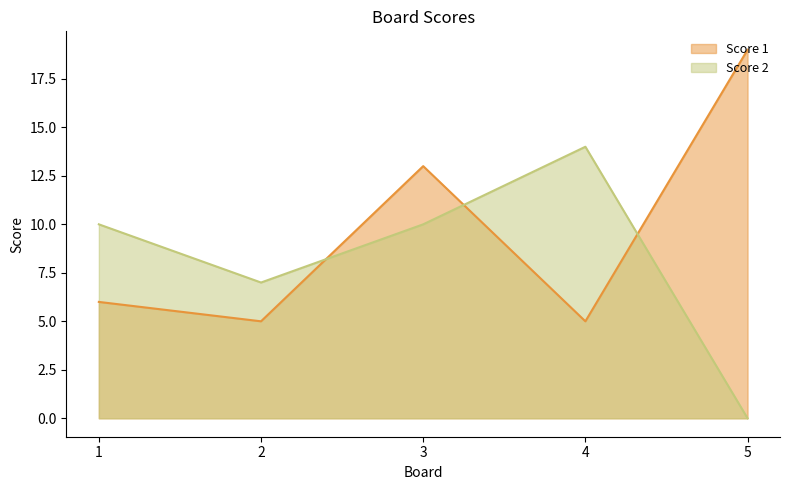

Reading left to right, what are all the values shown in this chart?

Score 1: 6	5	13	5	19
Score 2: 10	7	10	14	0